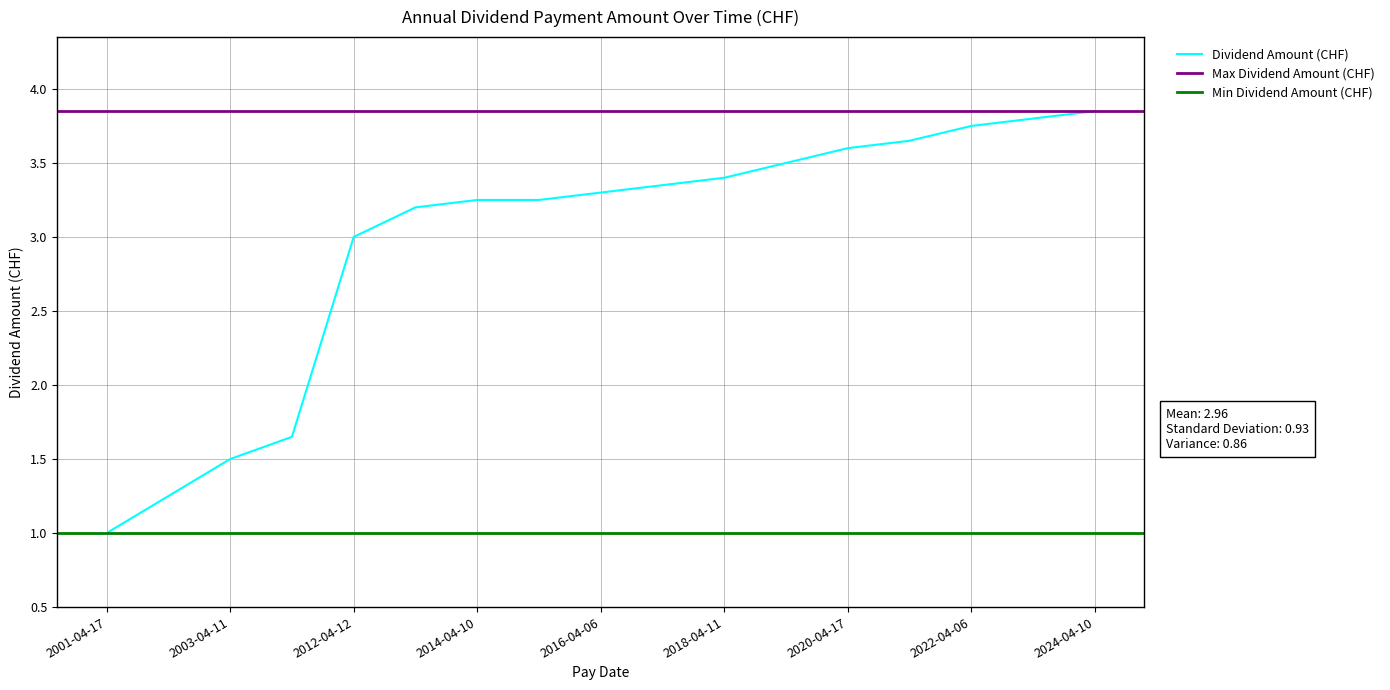

Is this an area chart (filled region under the line)?

No